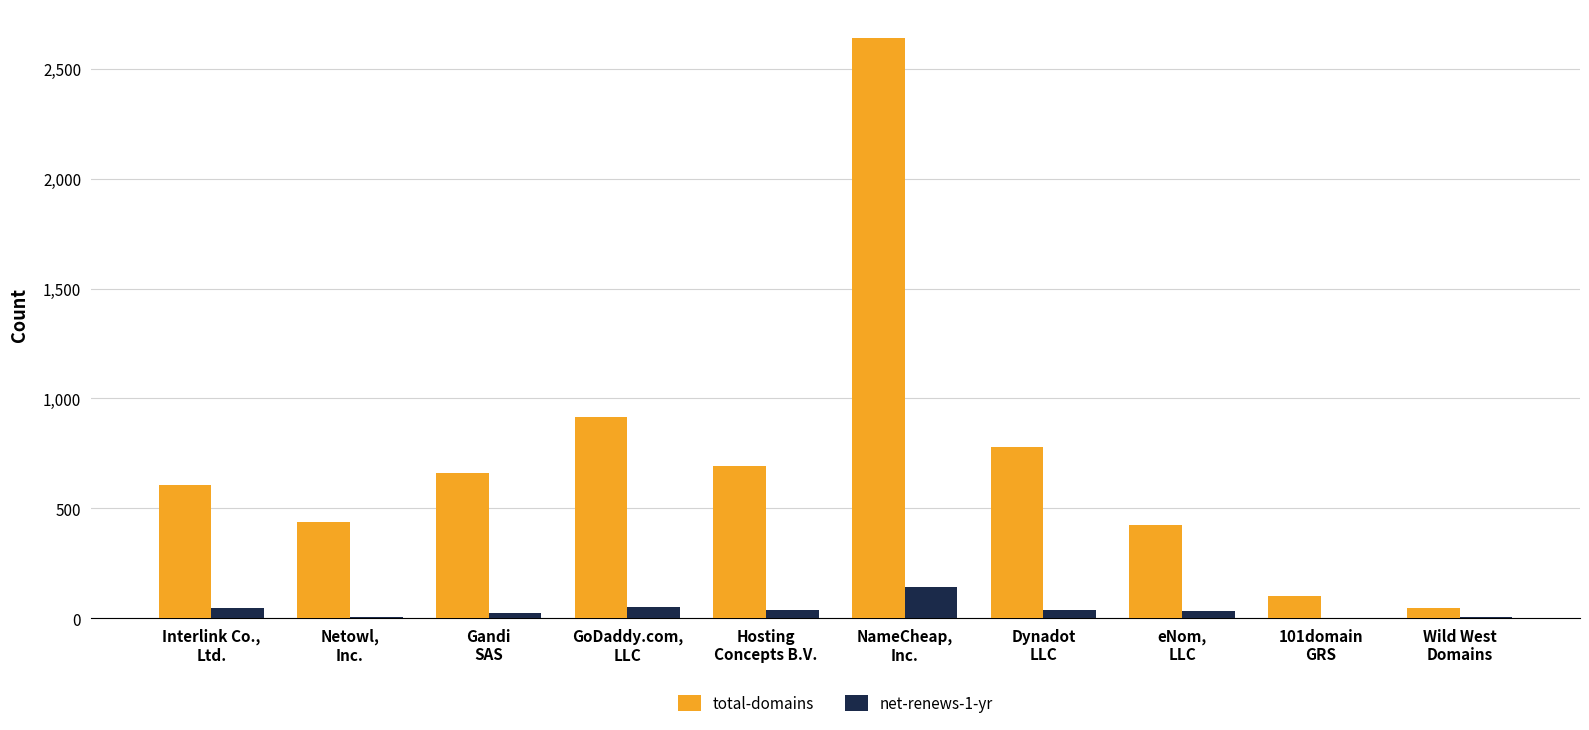

What is the maximum value for total-domains?

2641